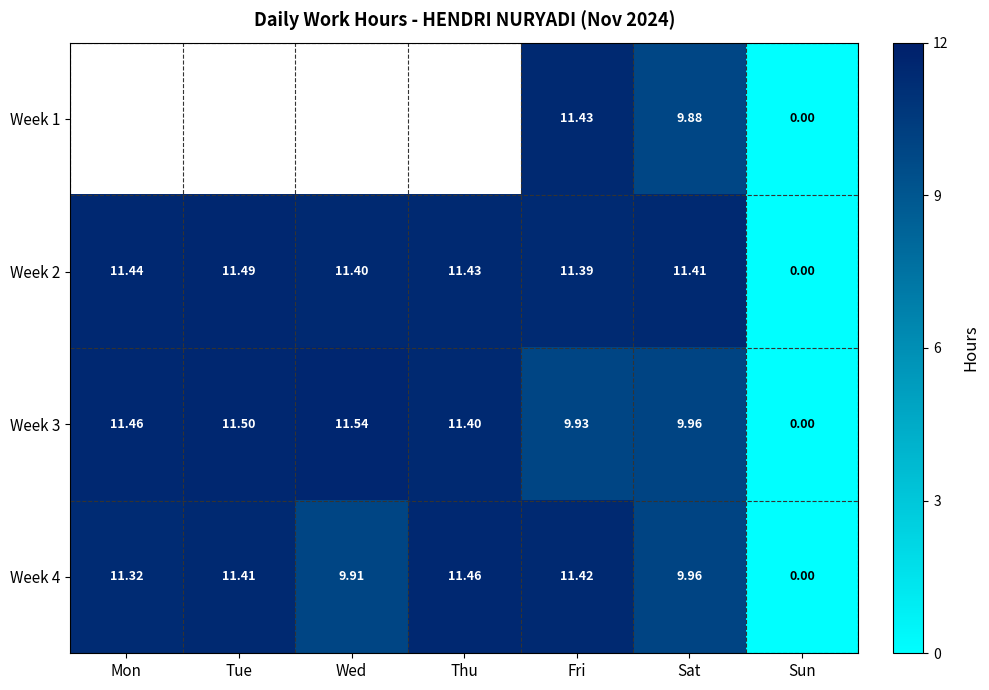

How many data points in Week 3 are above 11?

4